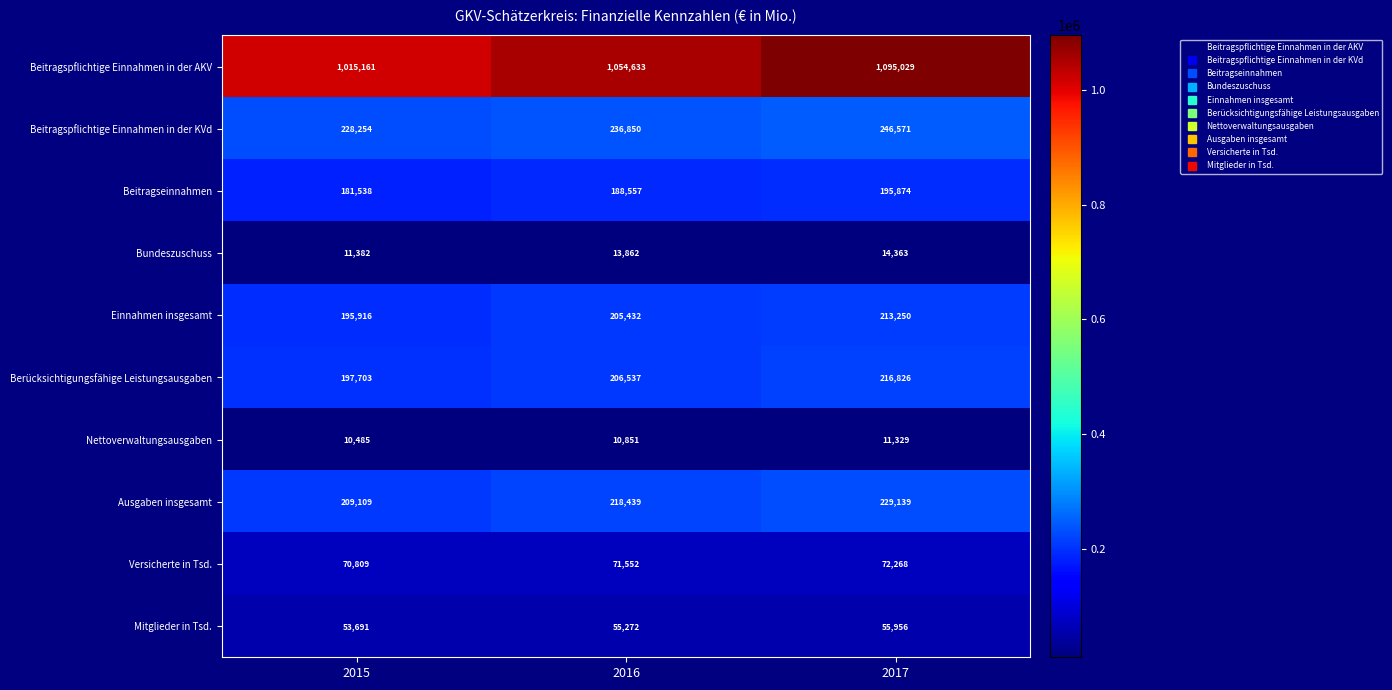

The value of Berücksichtigungsfähige Leistungsausgaben at 2015 is 197703. True or false?

True